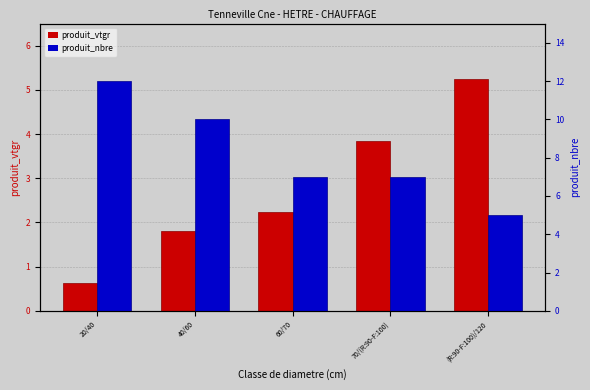

At which category is the sum across all series the highest?

20/40